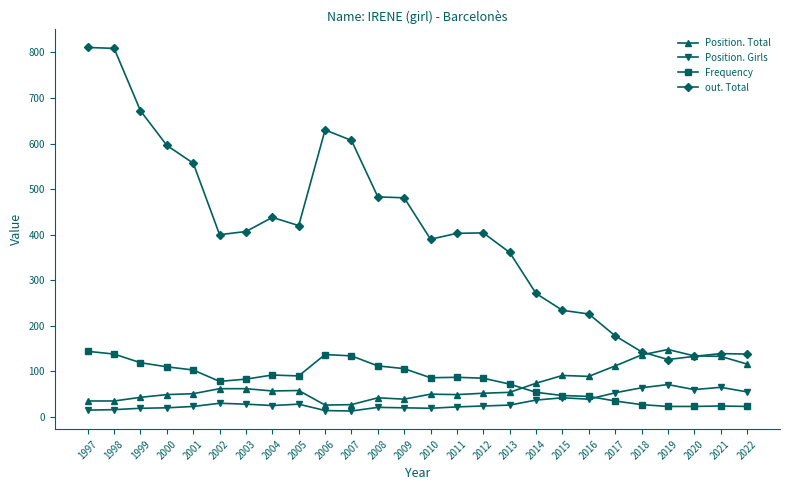

In Position. Girls, how many points are higher than both neighbors (excluding endpoints)?

6